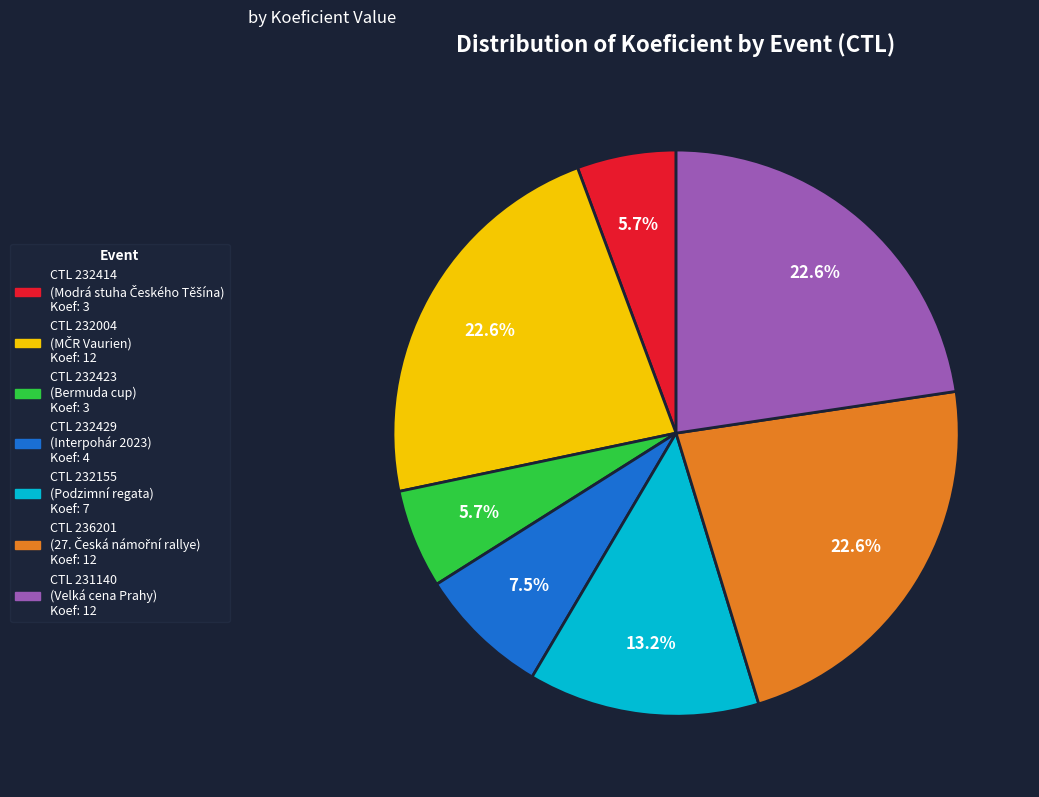

Does any single category account for the majority?

No